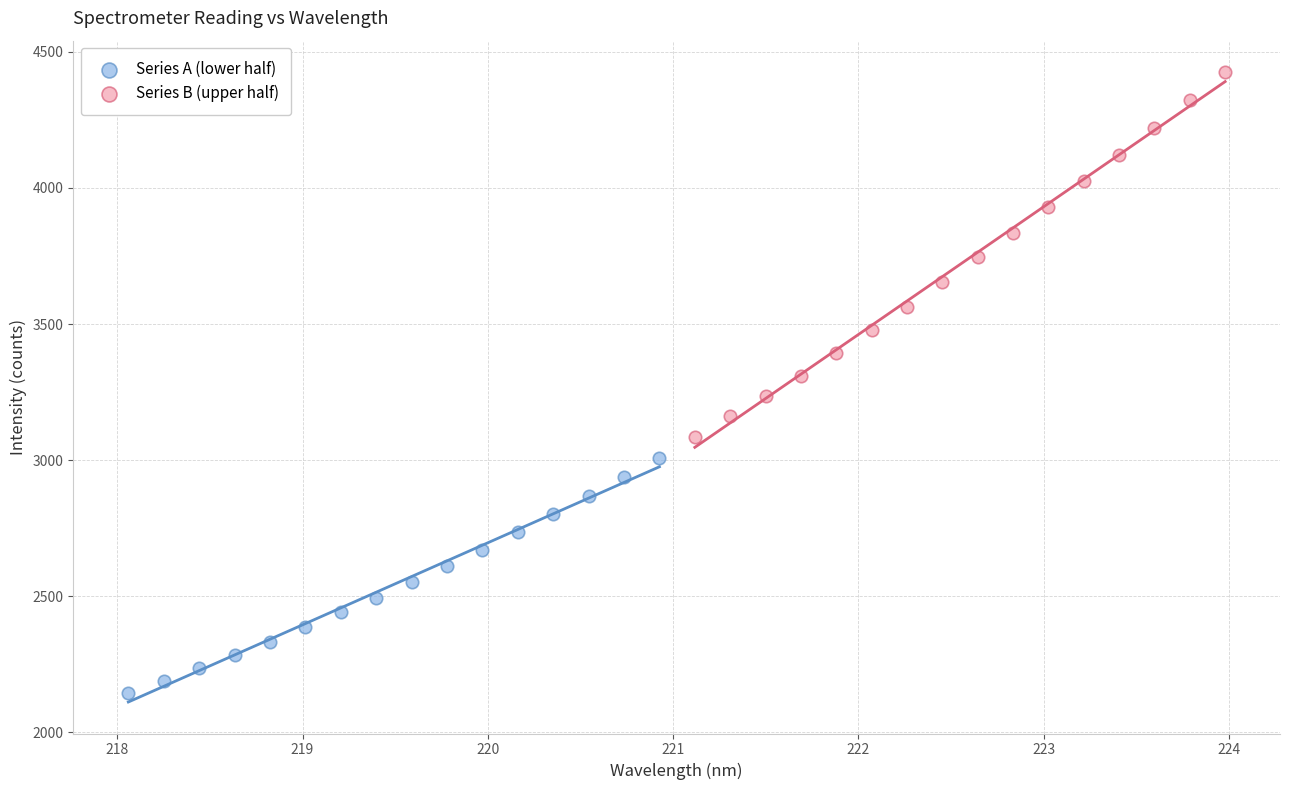

Which series has the largest Y range (max minus min)?

Series B (upper half)